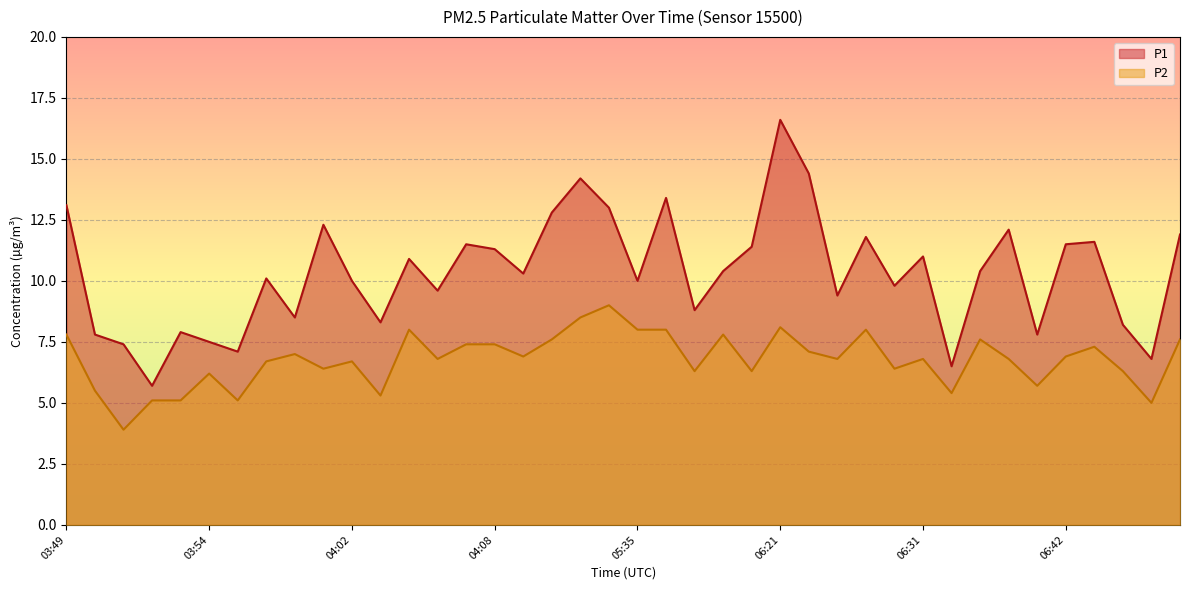

How many data points in P2 are less than 6?

9